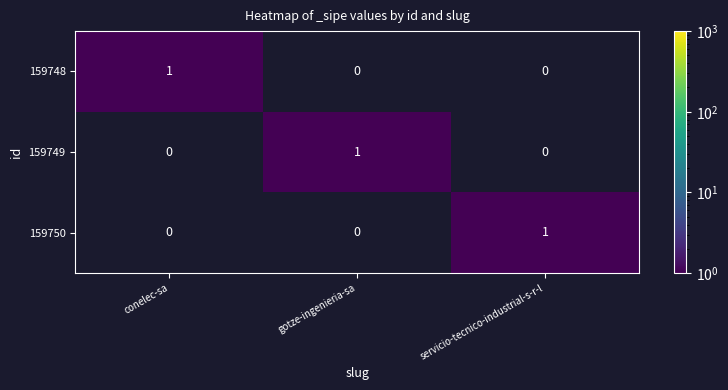

Is it true that 159748 equals 0 at gotze-ingenieria-sa?

True